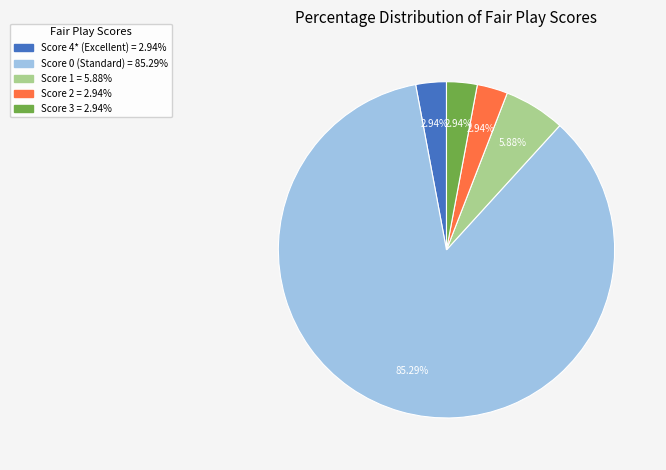

What percentage do Score 3 and Score 4* together represent?

5.9%